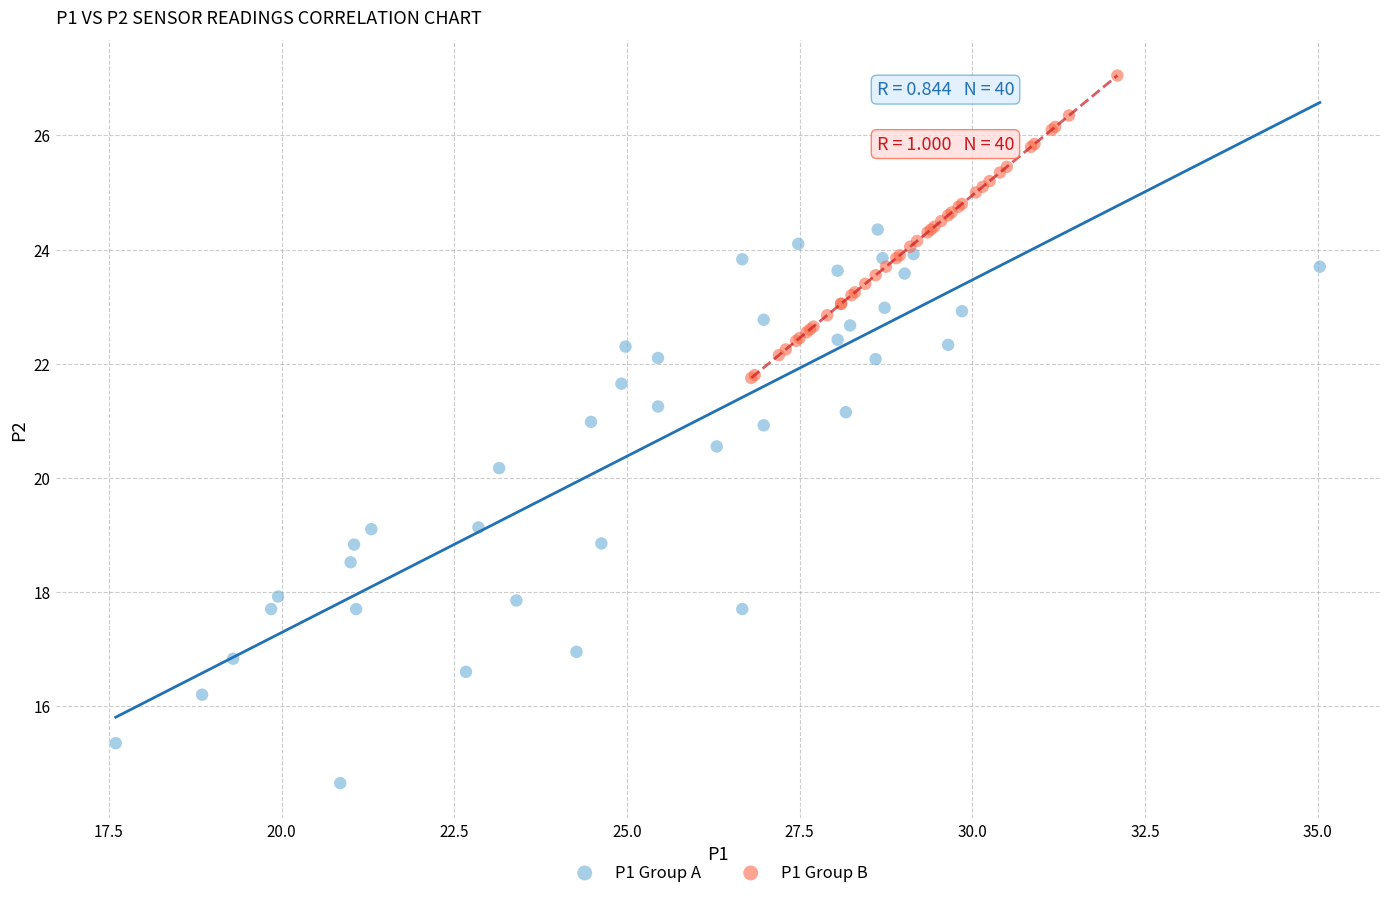

Which series reaches the minimum Y coordinate?

P1 Group A